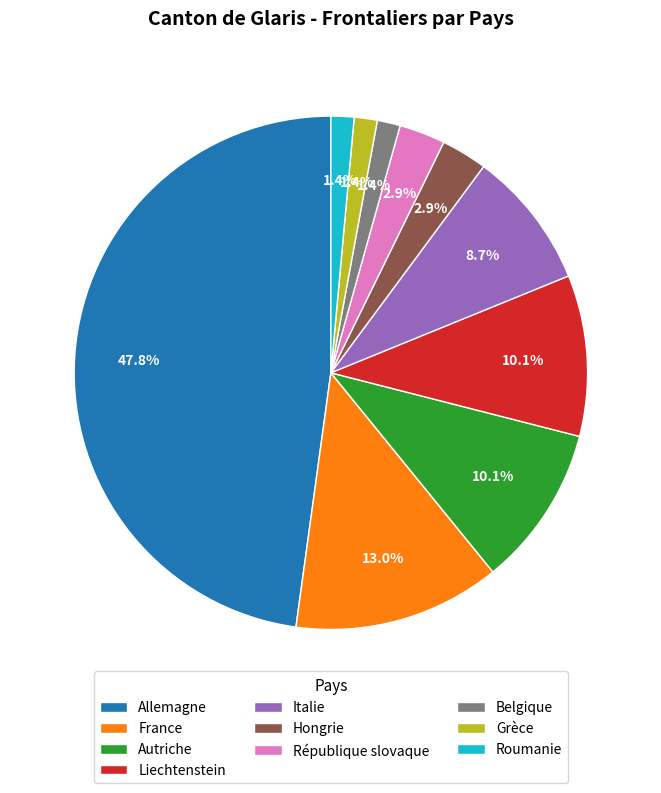

Is there a majority slice in this chart?

No